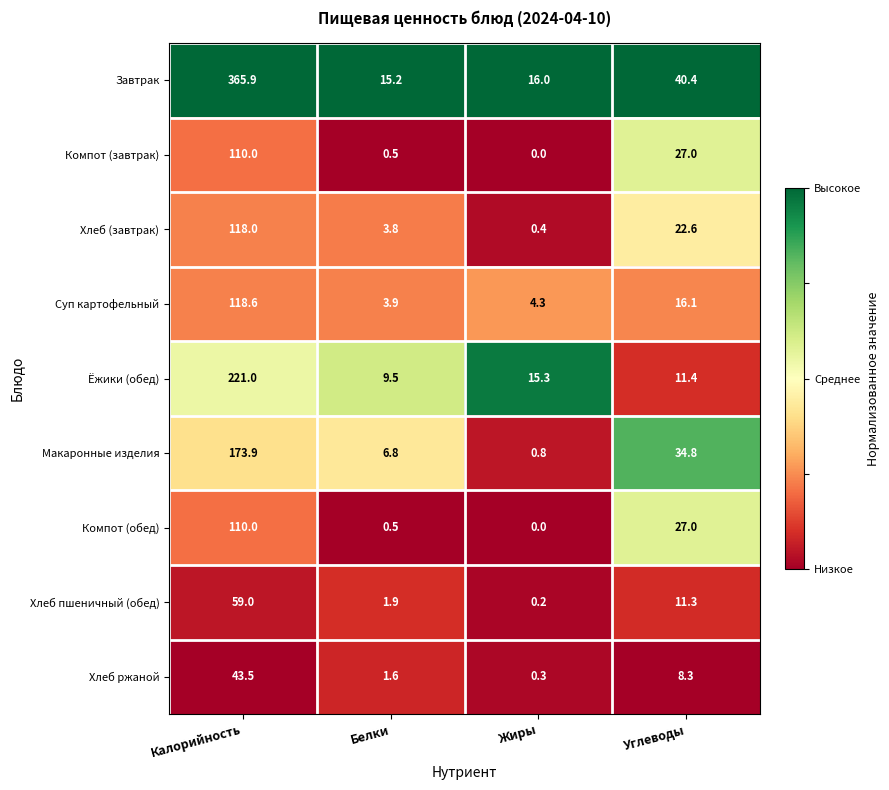

The Макаронные изделия series shows 34.8 at Углеводы. True or false?

True